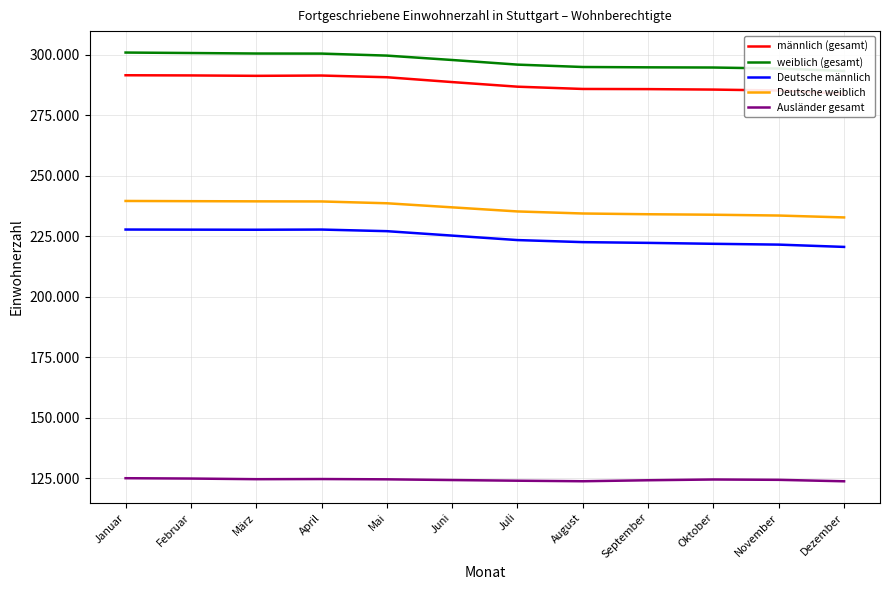

True or false: Ausländer gesamt and Deutsche weiblich intersect in this chart.

False